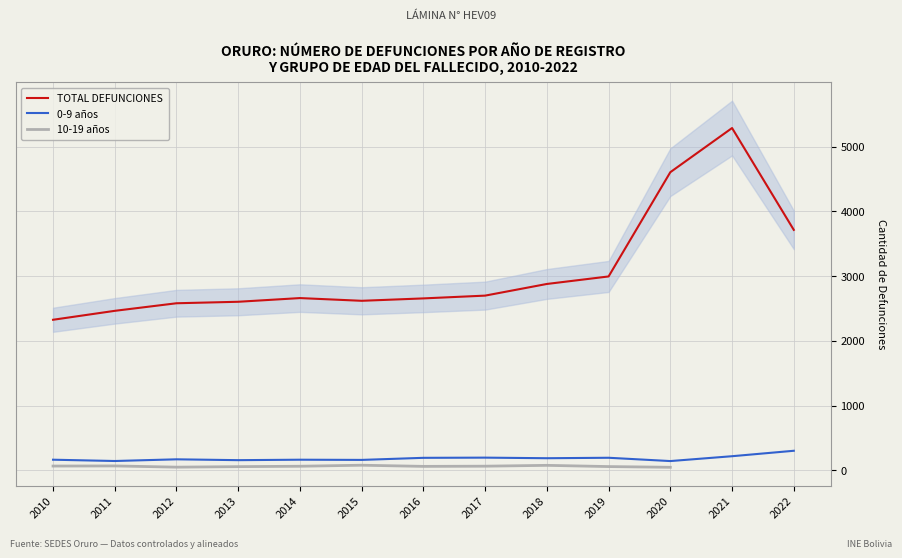

In TOTAL DEFUNCIONES, how many points are lower than both neighbors (excluding endpoints)?

1